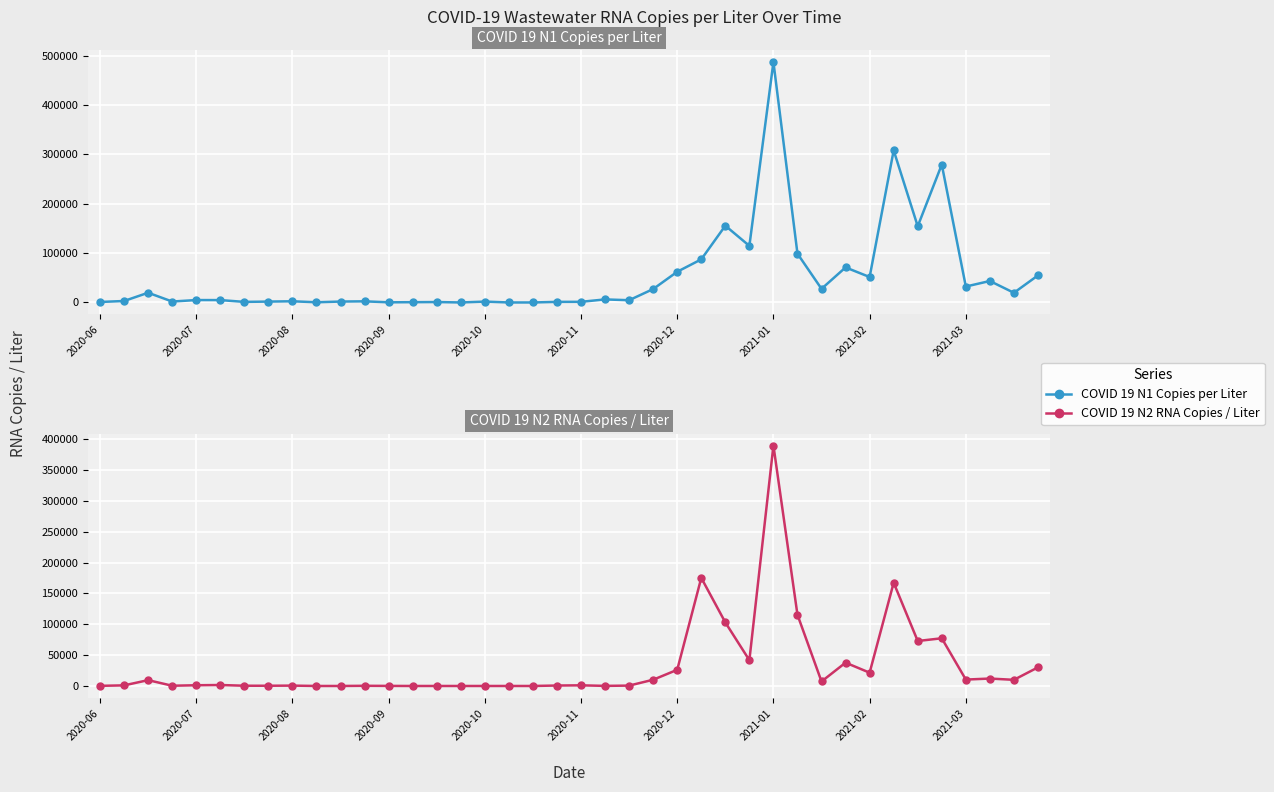

Where do COVID 19 N2 RNA Copies / Liter and COVID 19 N1 Copies per Liter first cross each other?

24 and 25